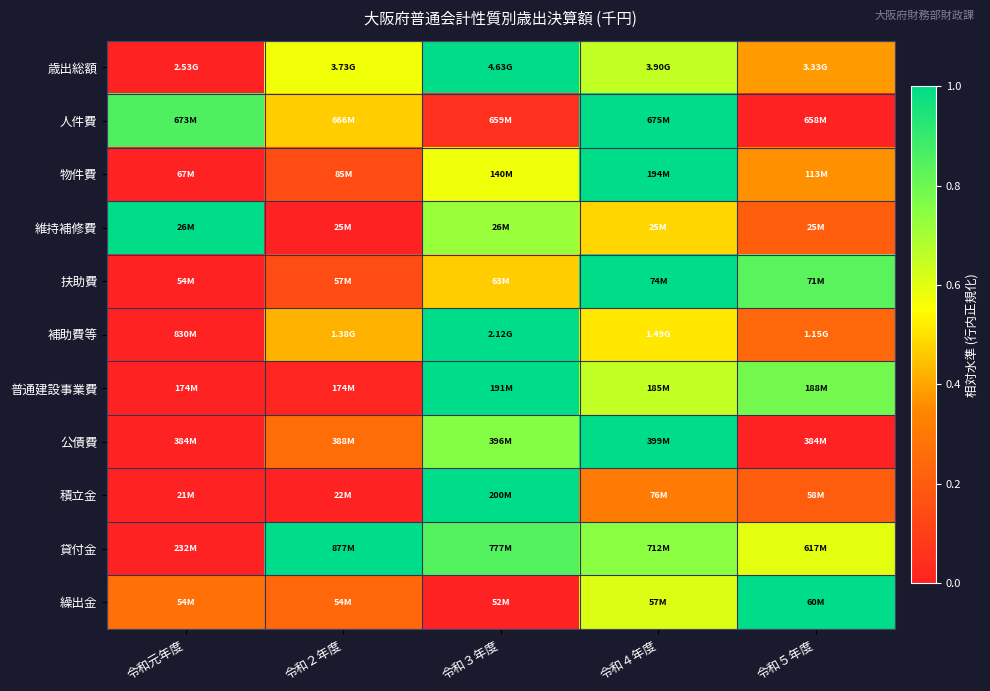

What is the spread (max minus min) of values at 令和３年度?

1.0